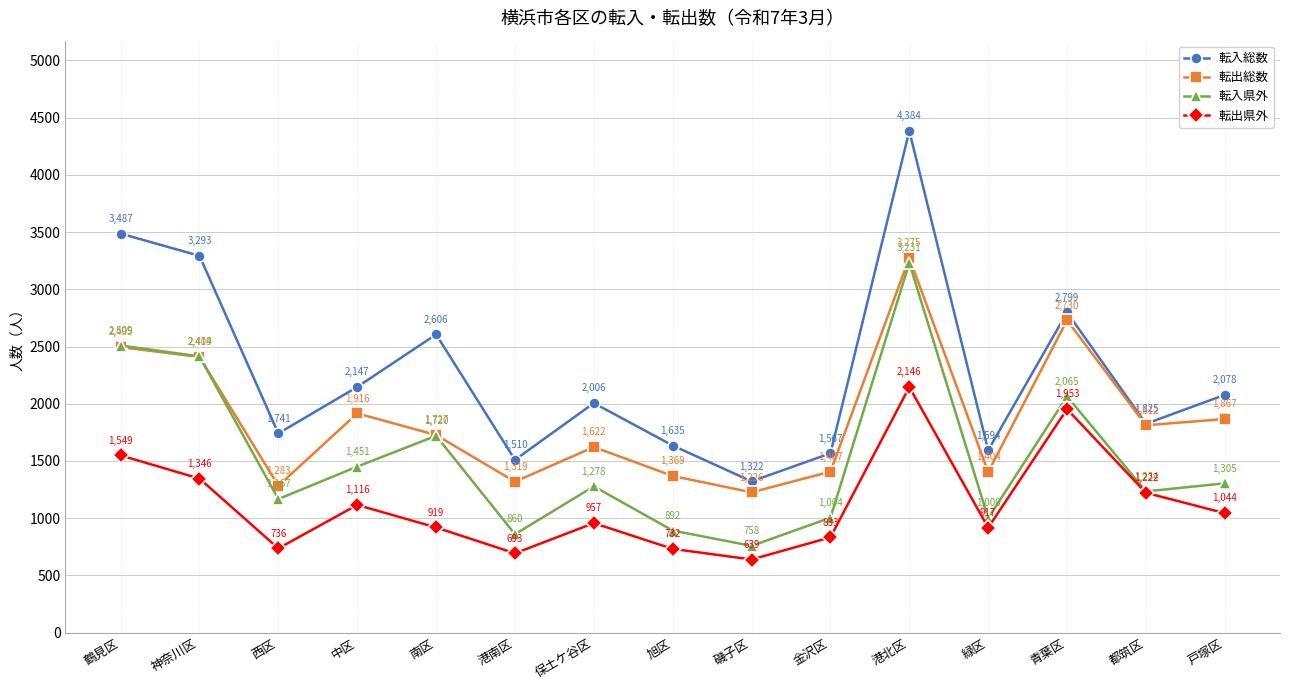

How many values in the 転出県外 series are below 957?

7